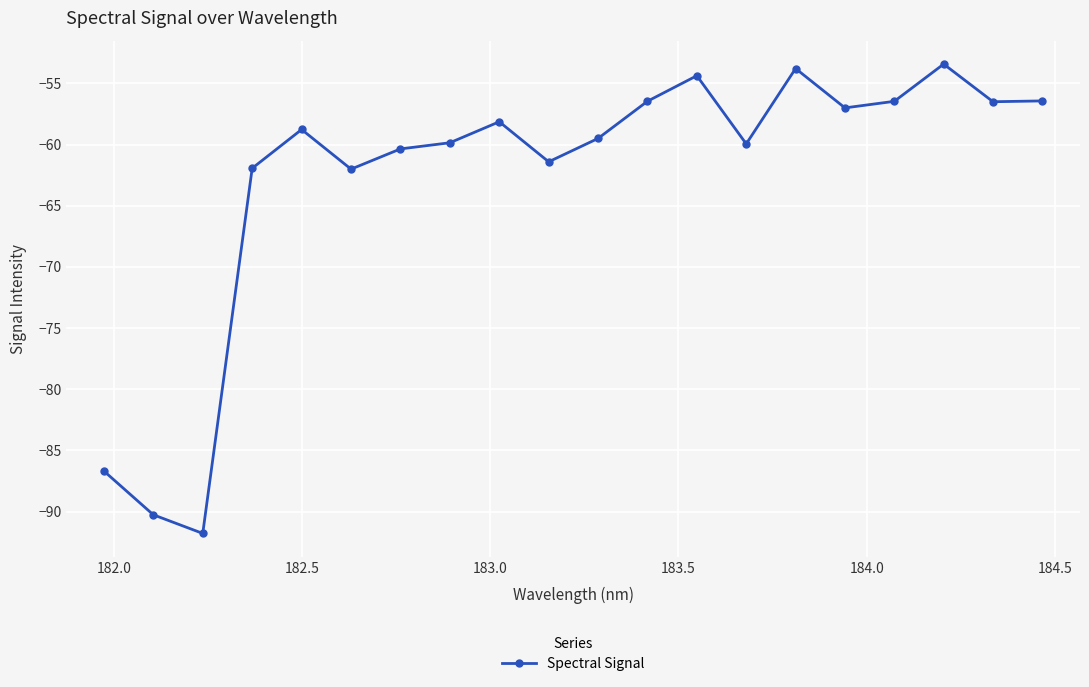

What is the minimum value shown in the chart?

-91.8